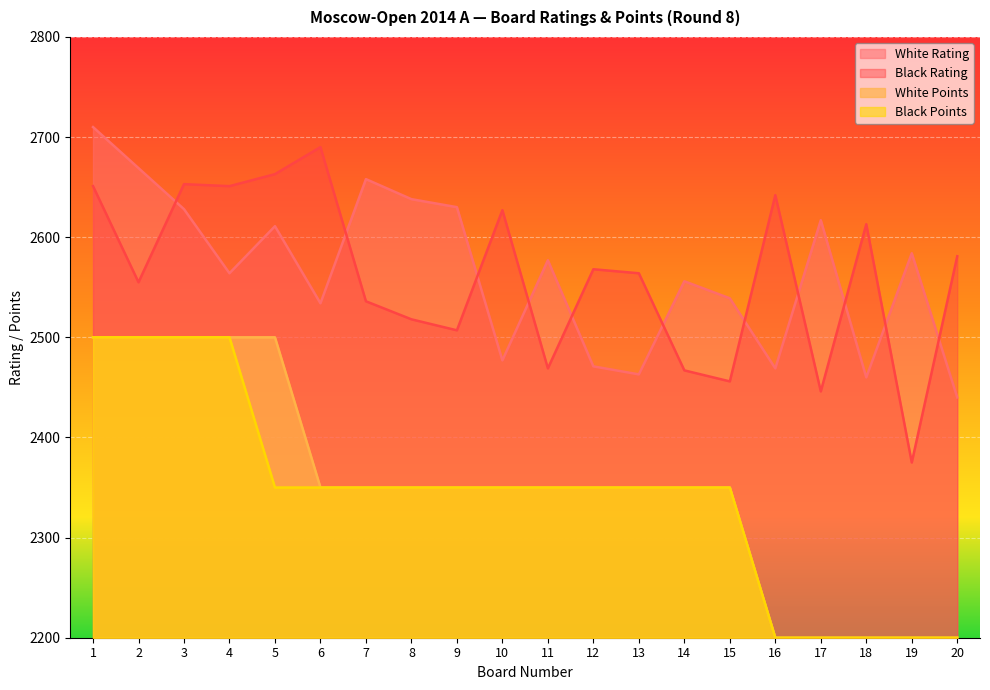

What is the total value across all series at 4?

10215